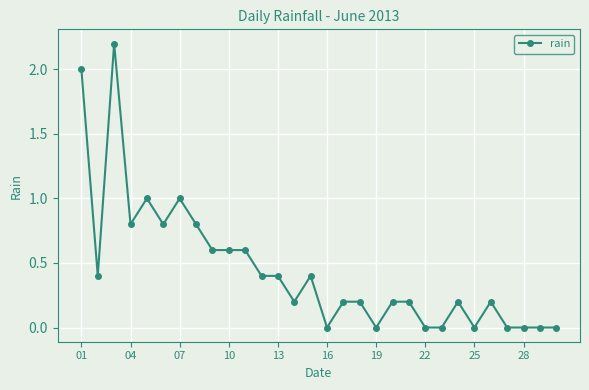

How many categories are shown in the chart?

30